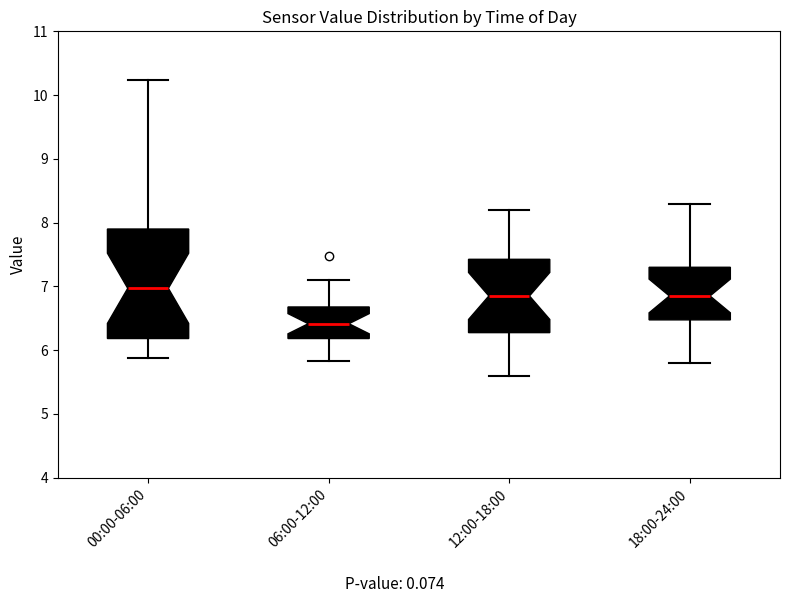

Where does the lower whisker of the box for 18:00-24:00 end on the y-axis? The values are not printed on the chart, so give them approximately, as read against the axis.

5.8